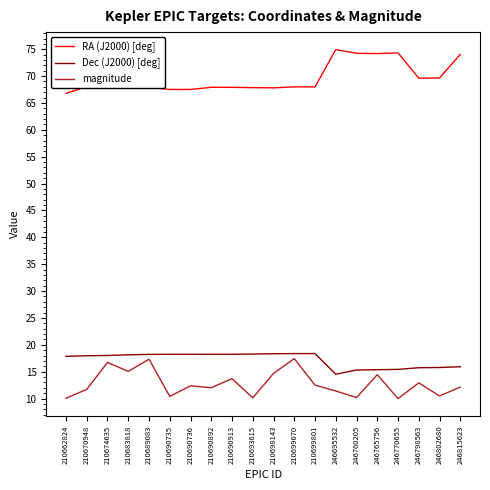

Which category has the highest value across all series?

246695532